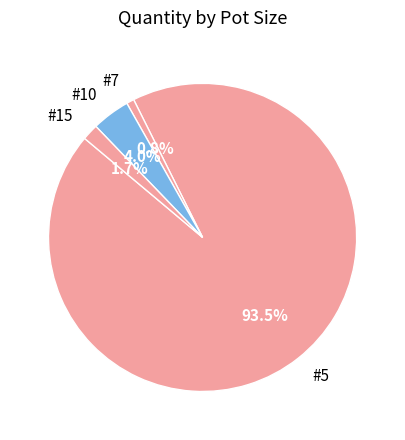

Which slice is the largest?

#5